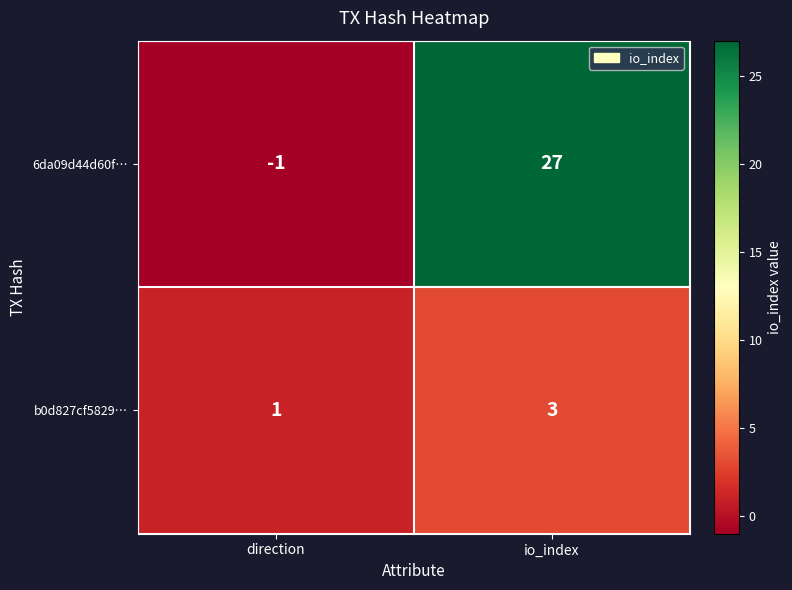

How many negative values does the 6da09d44d60f… series have?

1